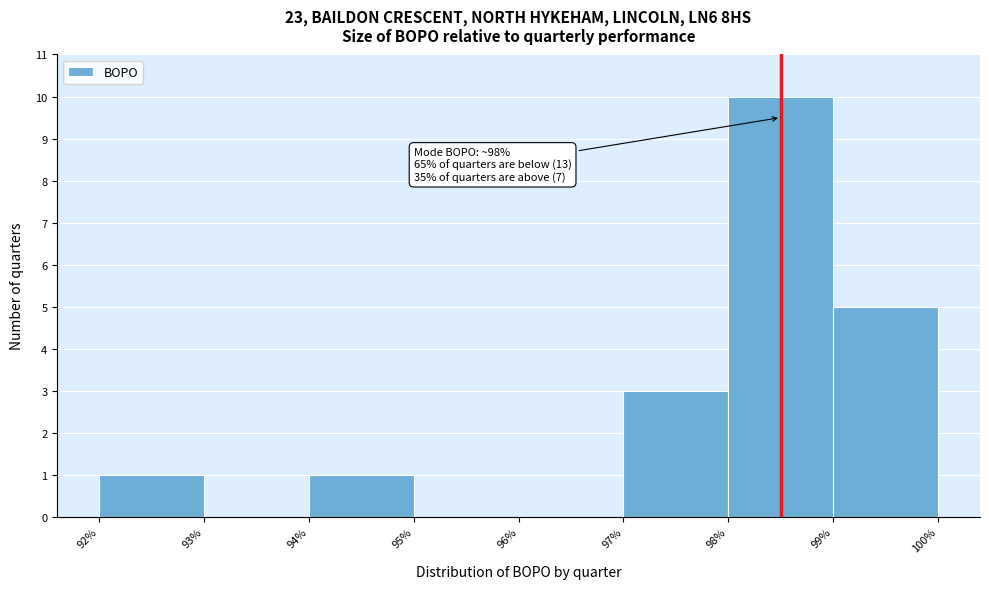

Which range on the x-axis has the tallest bar?

98% to 99%